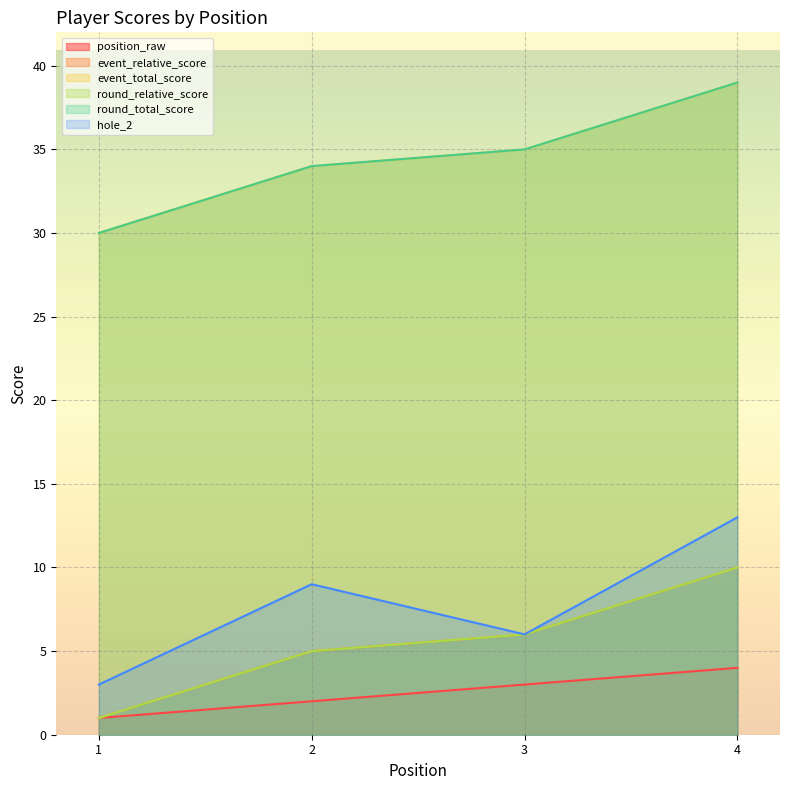

List the labels in order of round_total_score value, largest first.

4, 3, 2, 1